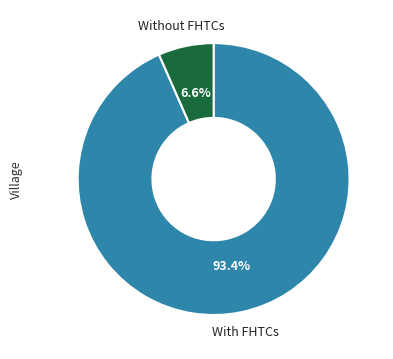

Is there a majority slice in this chart?

Yes